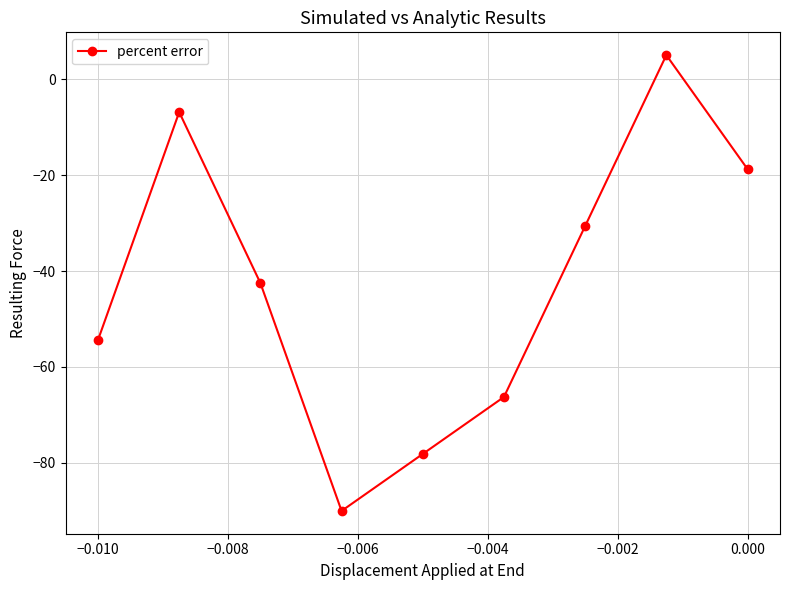

What is the greatest value displayed?

5.0